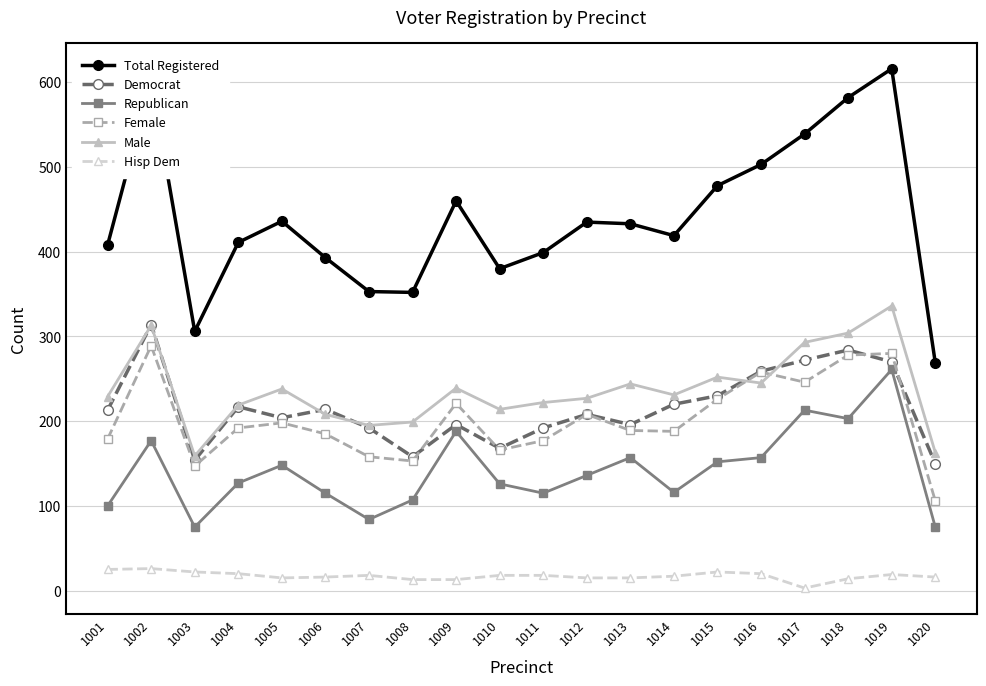

What is the average value of the Democrat series?

216